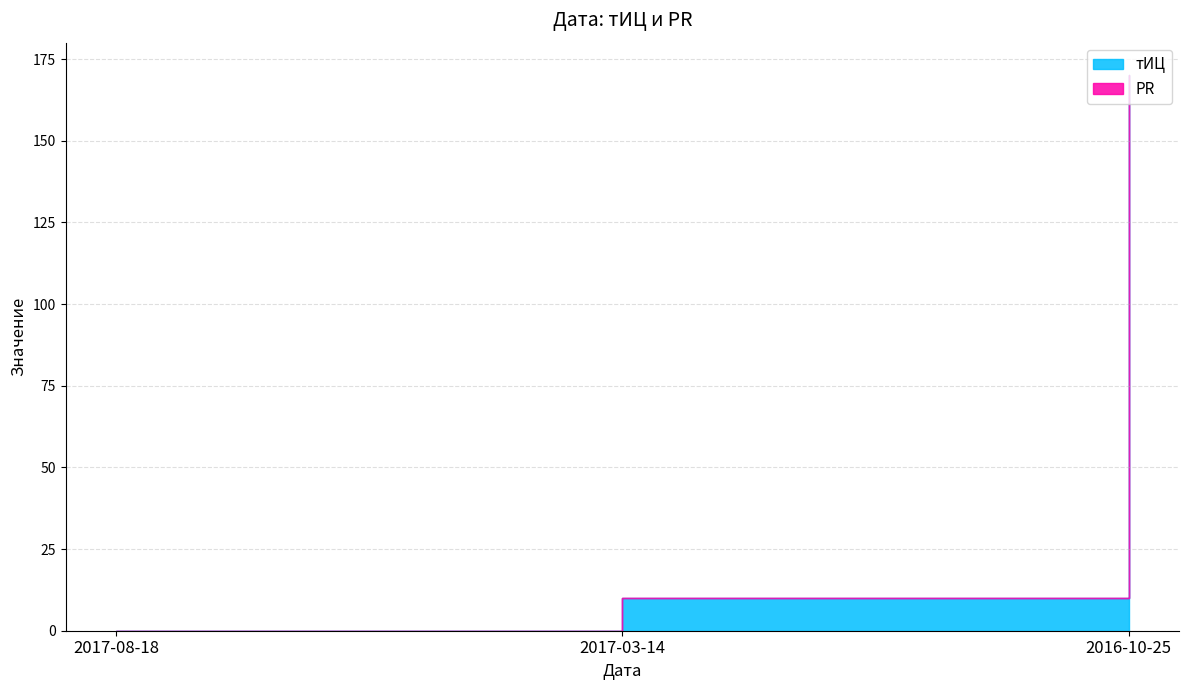

Reading left to right, extract all data points from this chart.

0	10	170